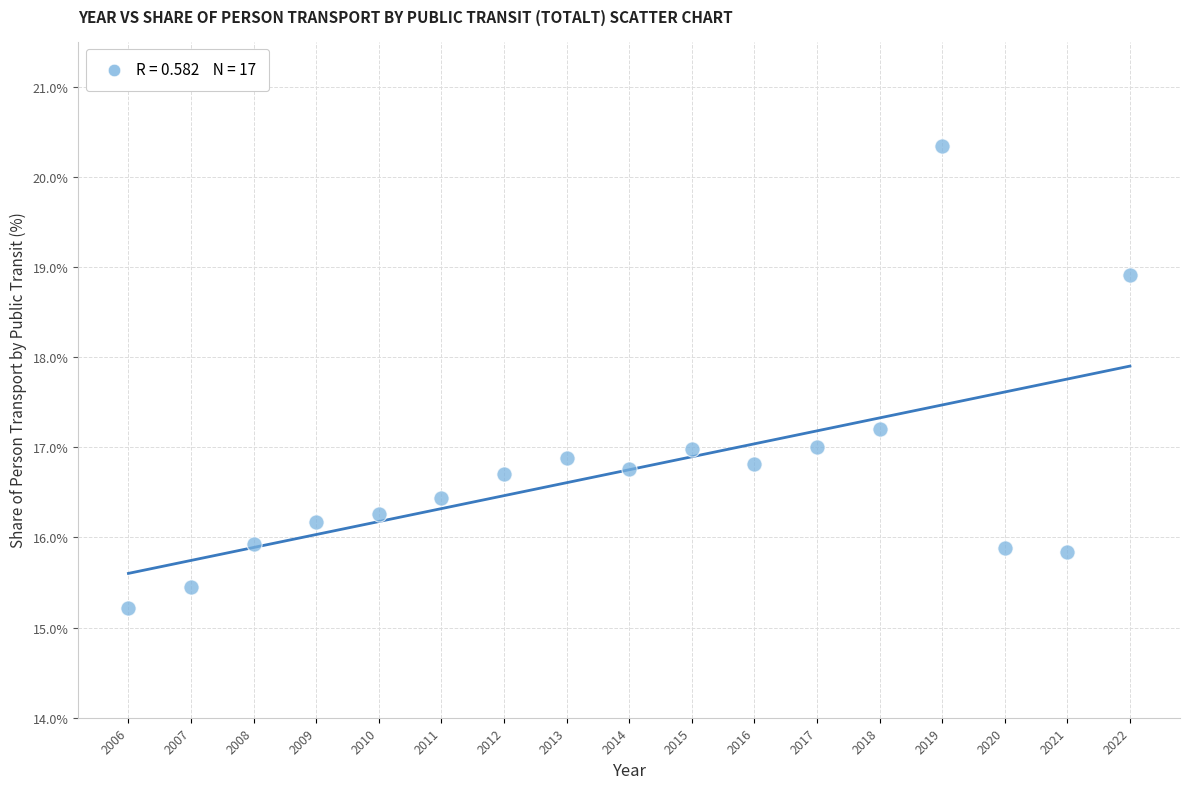

What is the range of Y values (max minus min)?

5.1